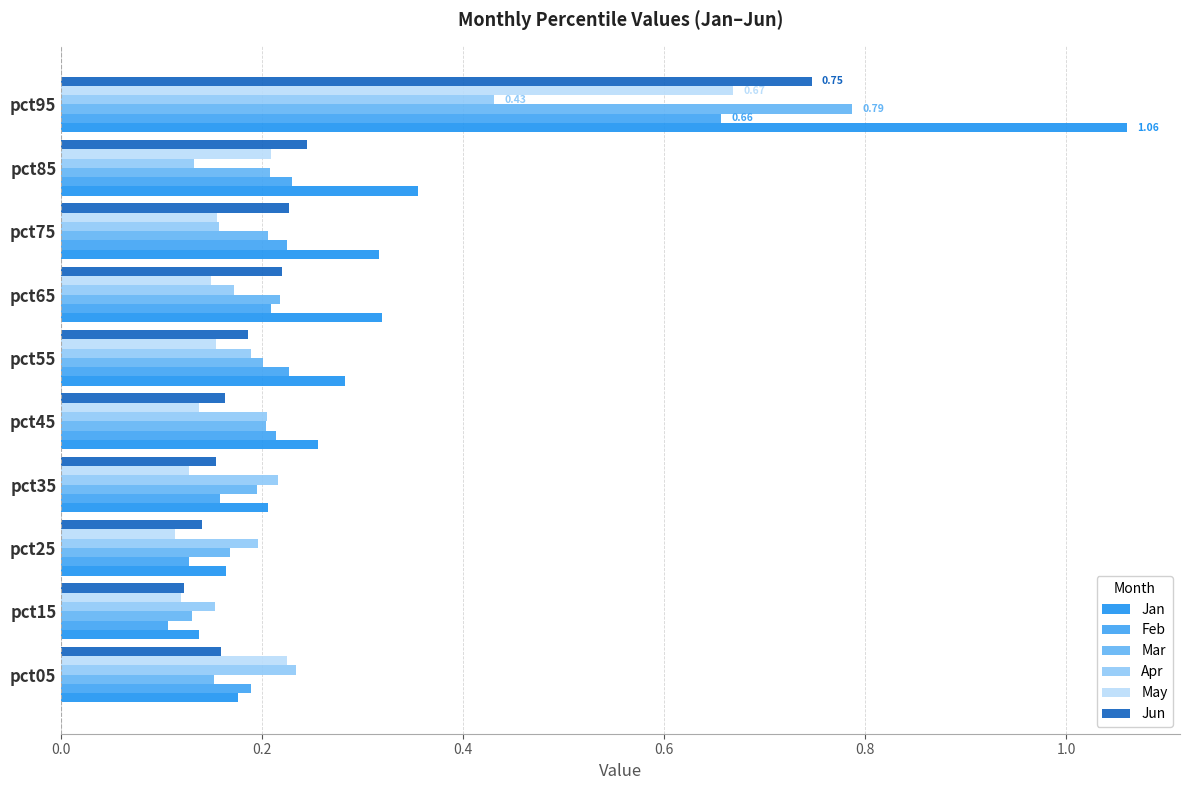

How many distinct data groups are displayed?

6